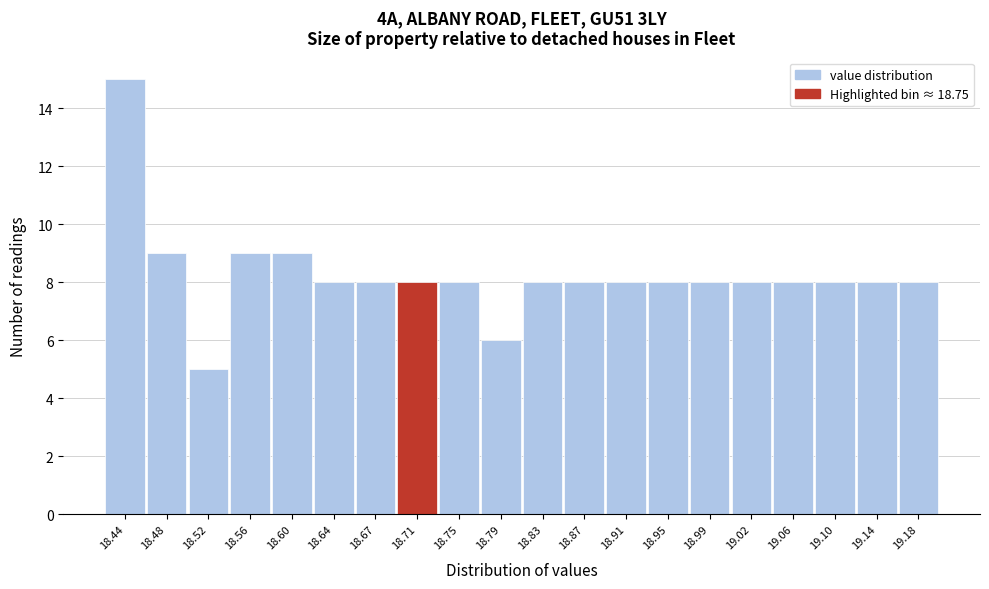

Reading right to left, extract all data points from this chart.

19.18=8	19.14=8	19.10=8	19.06=8	19.02=8	18.99=8	18.95=8	18.91=8	18.87=8	18.83=8	18.79=6	18.75=8	18.71=8	18.67=8	18.64=8	18.60=9	18.56=9	18.52=5	18.48=9	18.44=15